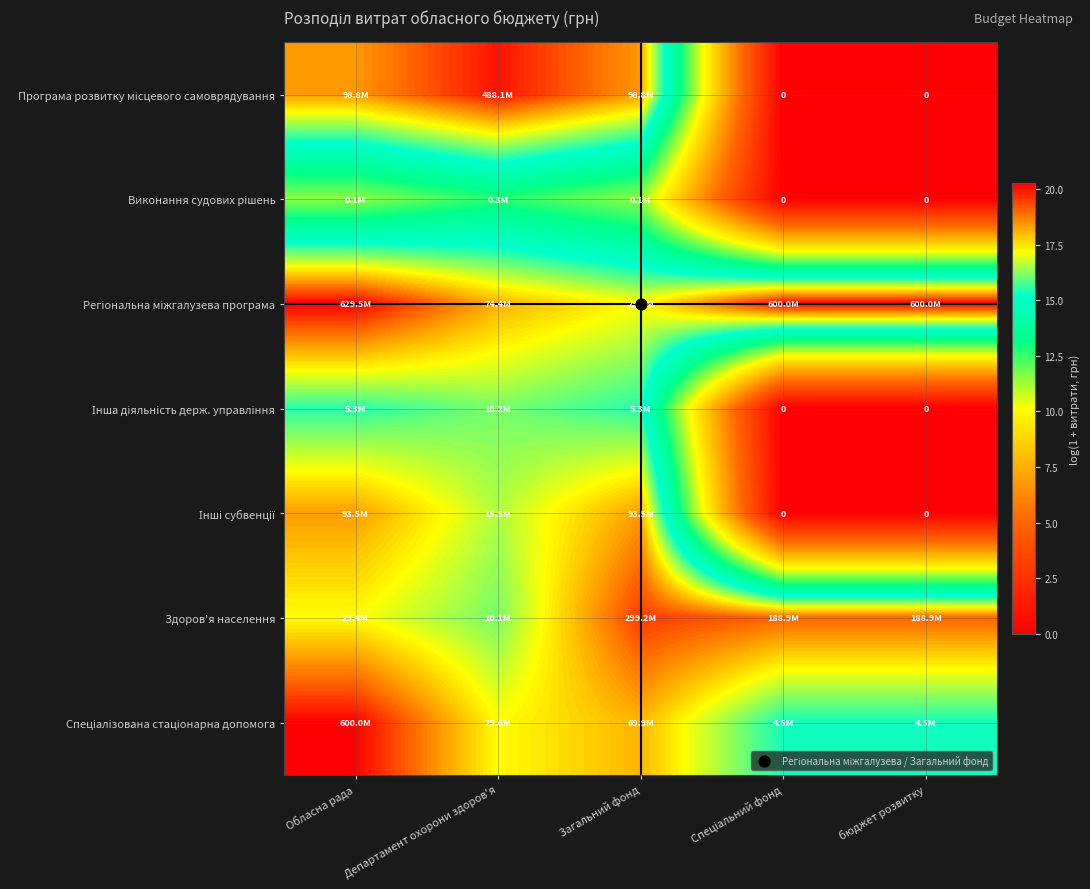

True or false: Спеціалізована стаціонарна допомога has a value of 30.8 at Департамент охорони здоров'я.

False